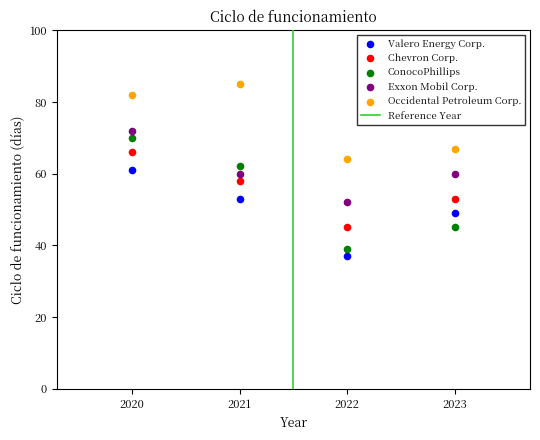

Which series contains the highest Y value?

Occidental Petroleum Corp.